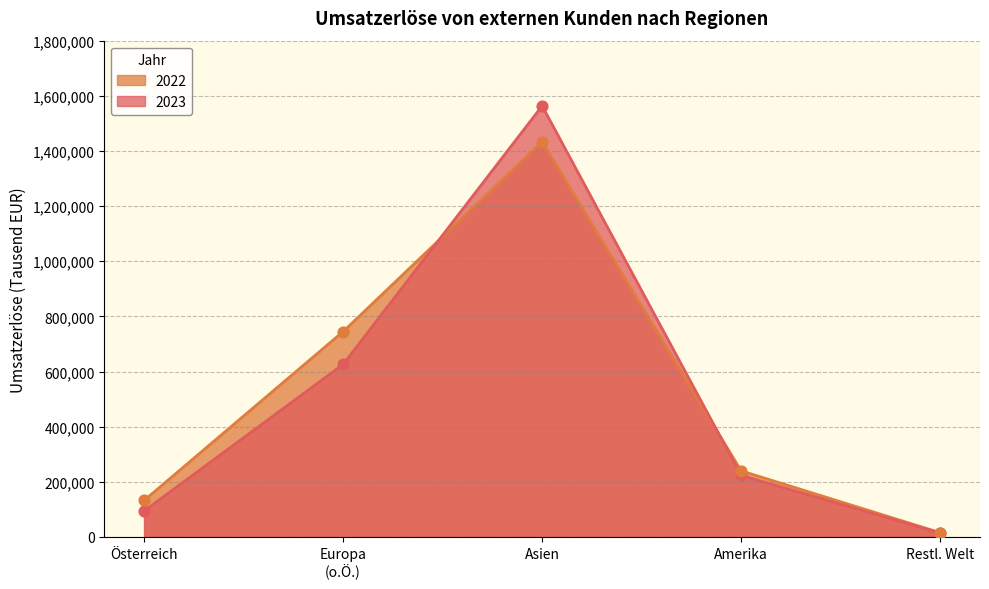

Which series has the largest total across all categories?

2022